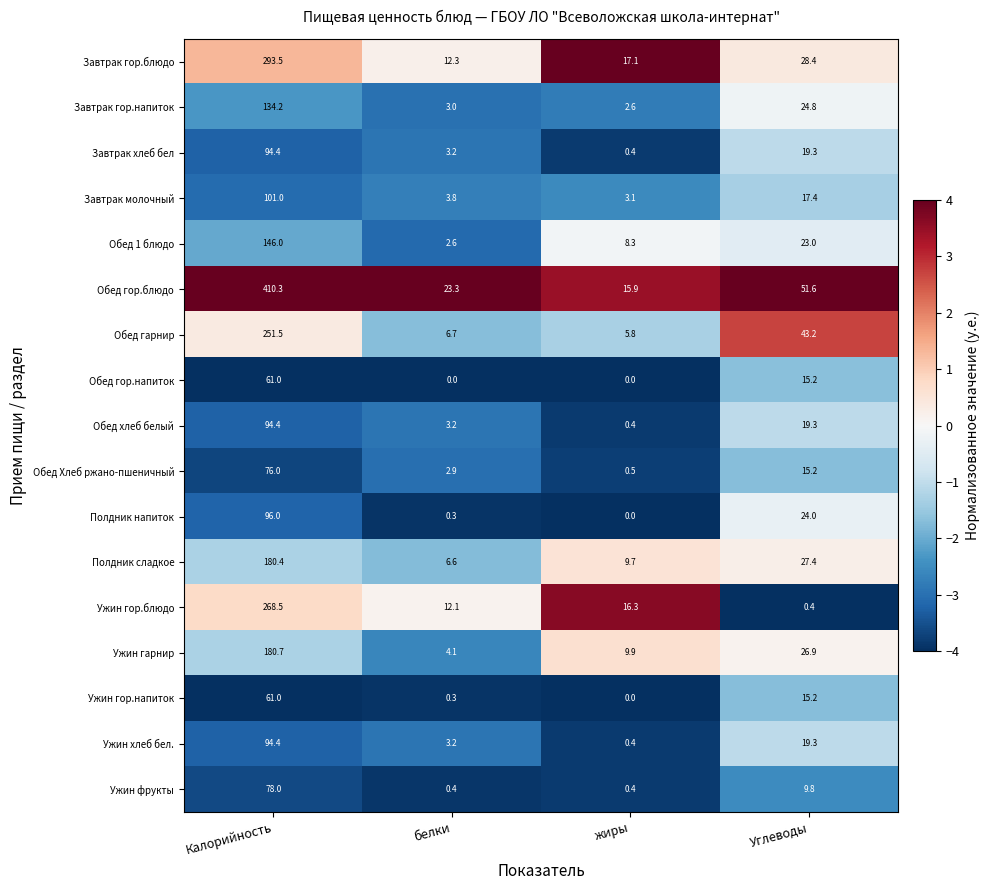

What is the sum of all Полдник сладкое values?

224.1